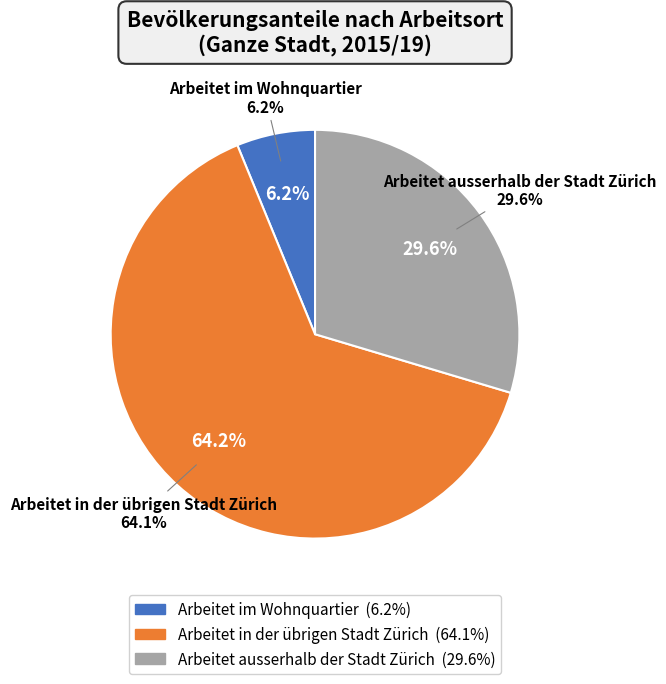

What is the ratio of the value at Arbeitet in der übrigen Stadt Zürich to the value at Arbeitet ausserhalb der Stadt Zürich?

2.2